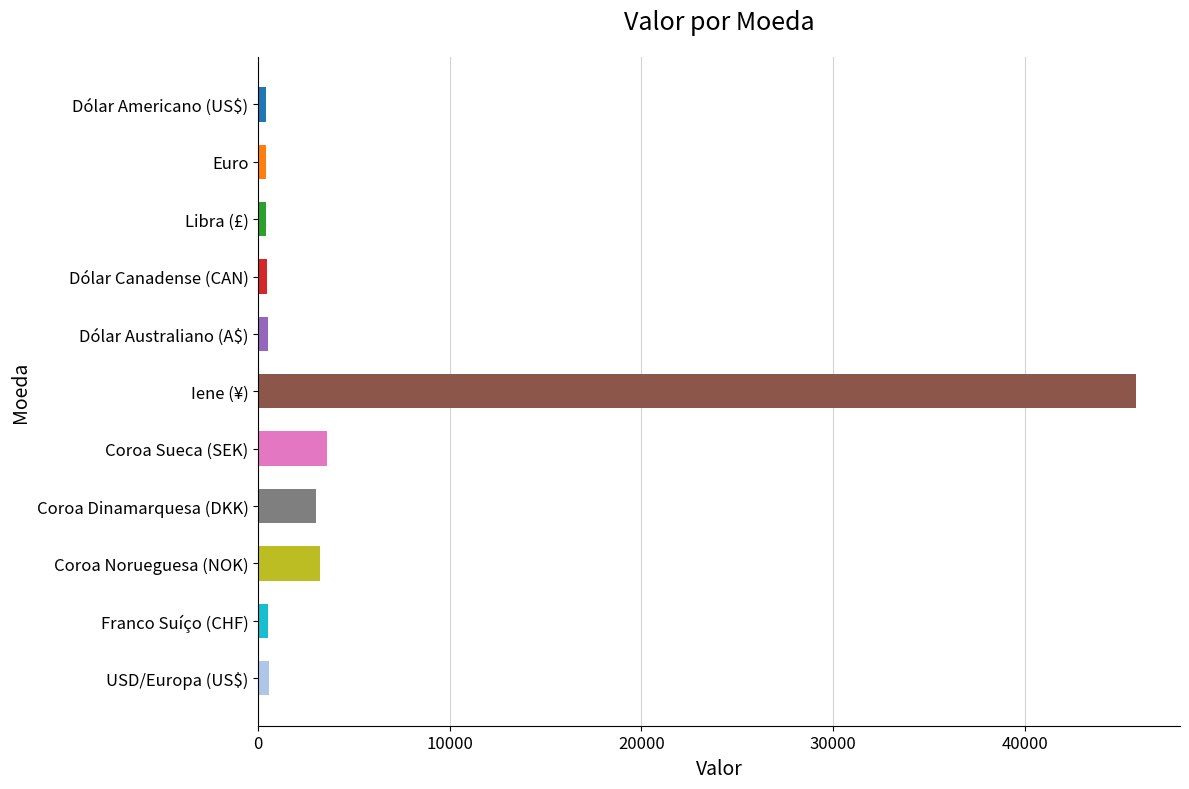

Between Libra (£) and Coroa Dinamarquesa (DKK), which is larger?

Coroa Dinamarquesa (DKK)